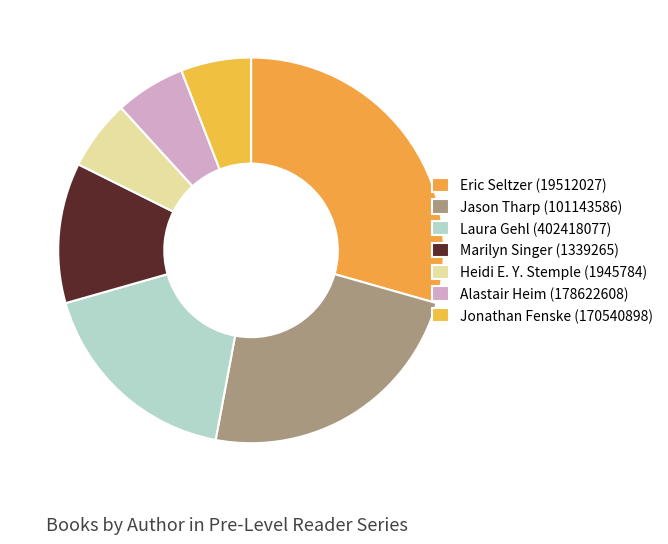

Which has a higher value, Jonathan Fenske (170540898) or Alastair Heim (178622608)?

Jonathan Fenske (170540898)